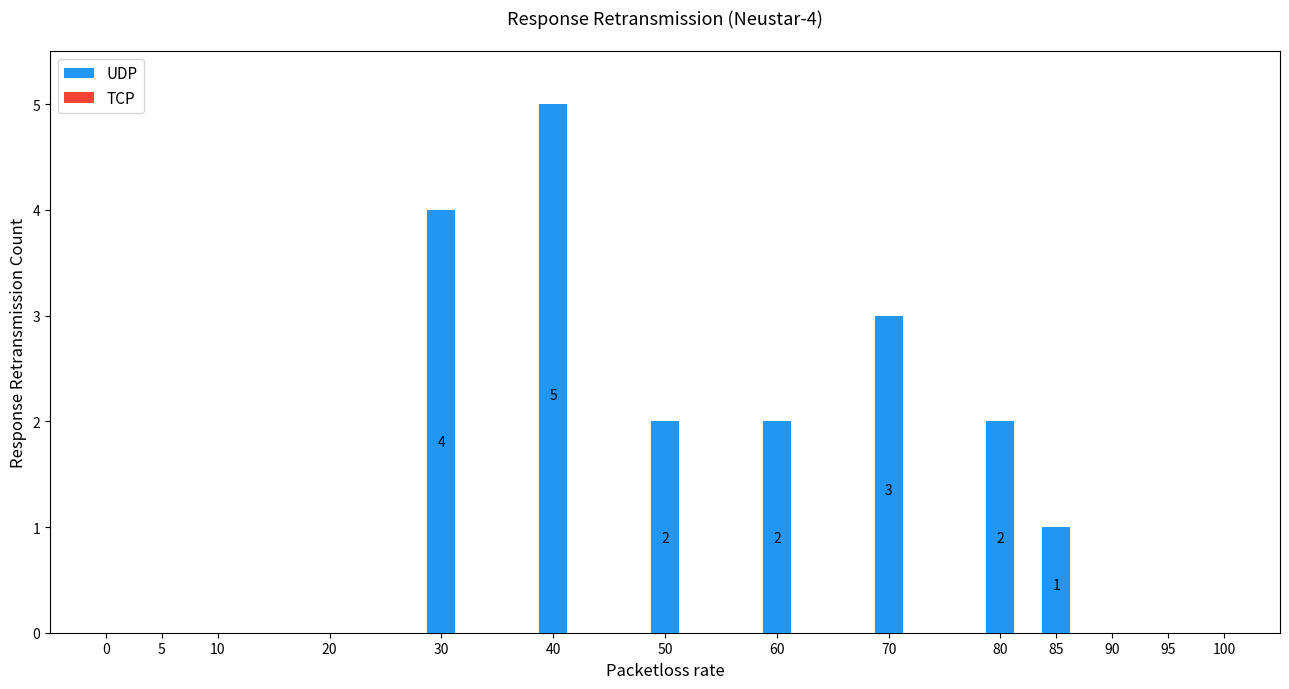

How many values are between 0 and 3?

10